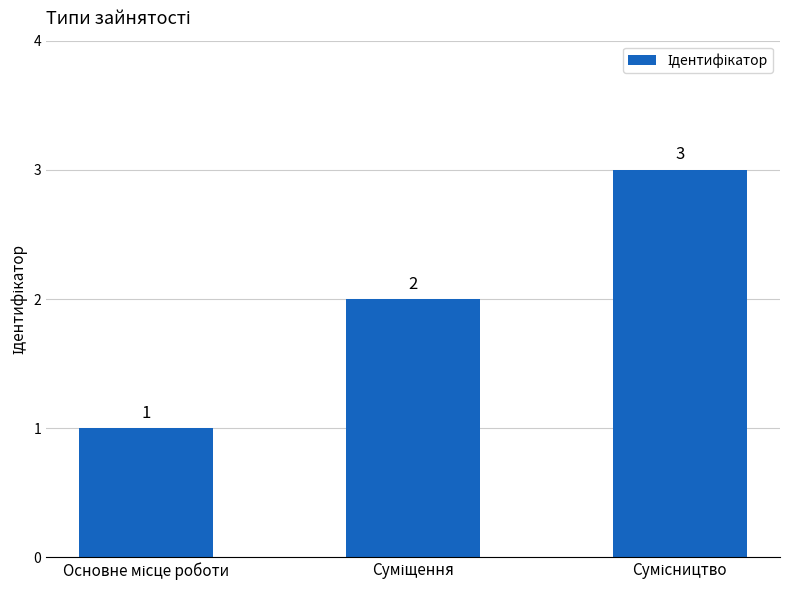

How many bars are there in total?

3